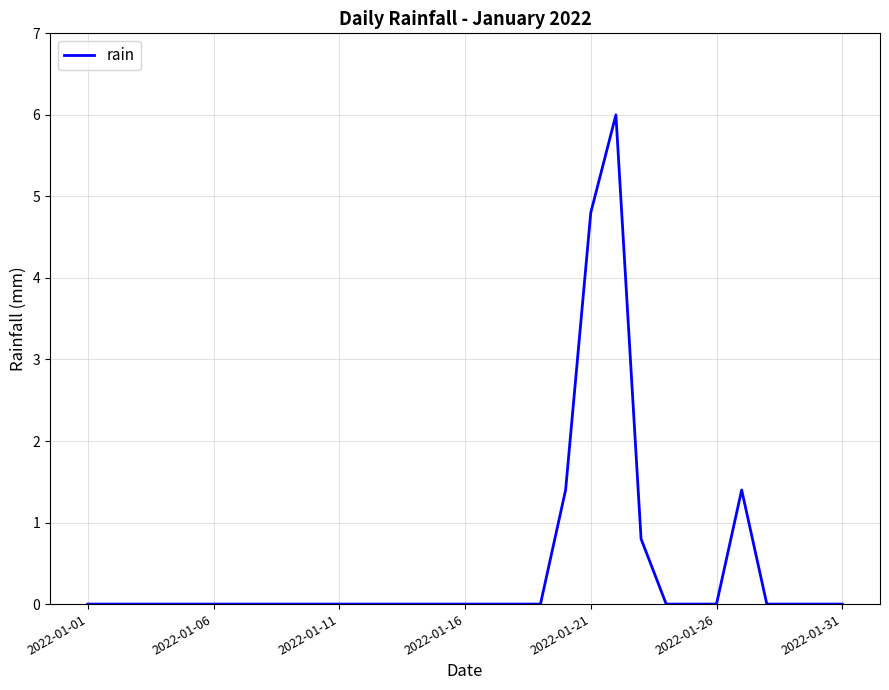

What is the greatest value displayed?

6.0